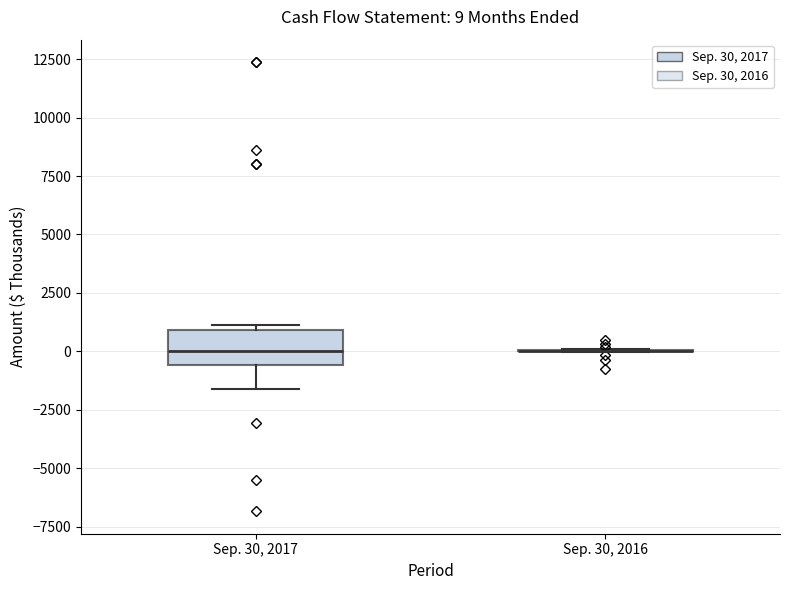

Comparing the boxes themselves (not the whiskers), which one is the tallest?

Sep. 30, 2017